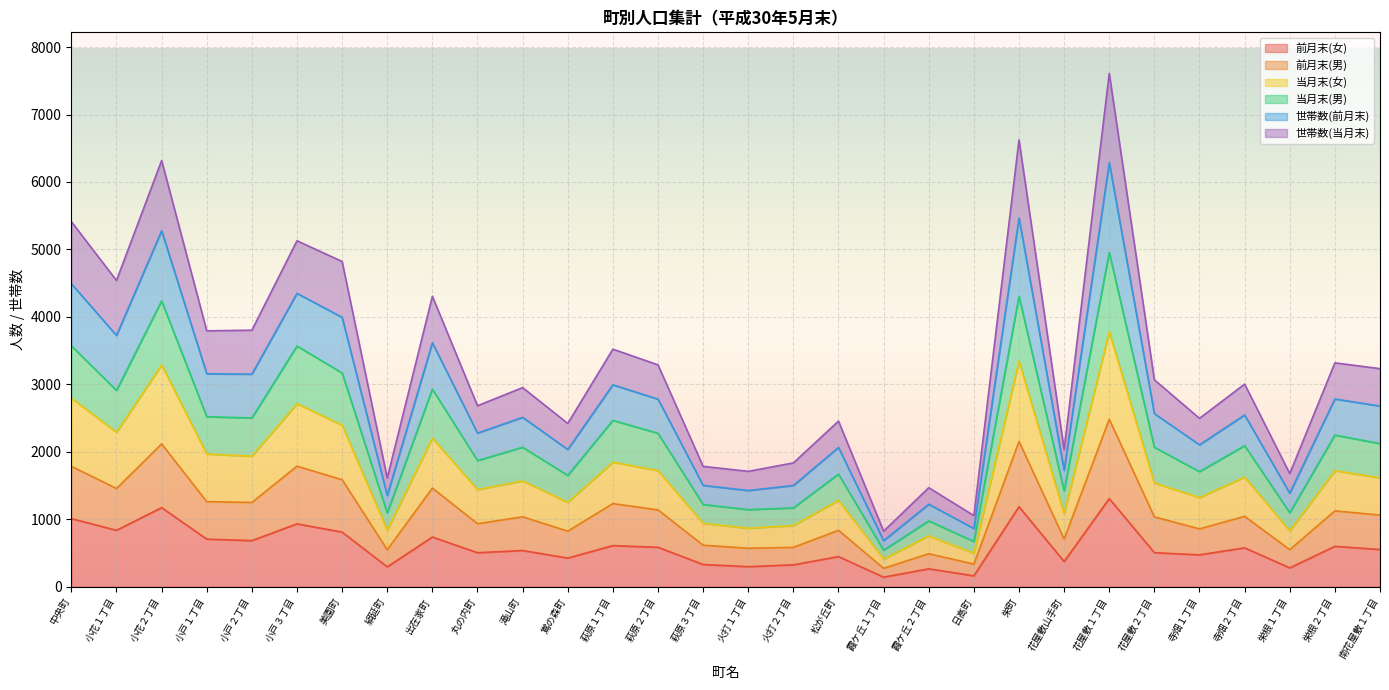

What are all the series names shown in the legend?

前月末(女), 前月末(男), 当月末(女), 当月末(男), 世帯数(前月末), 世帯数(当月末)